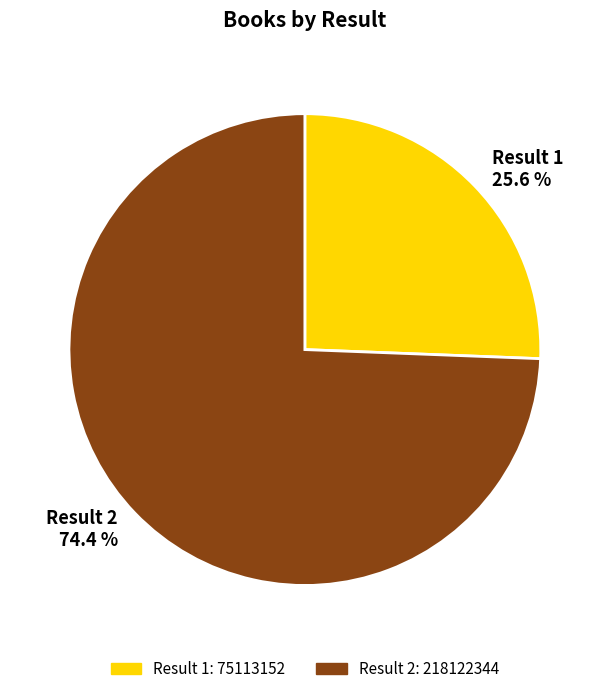

Does any single category account for the majority?

Yes